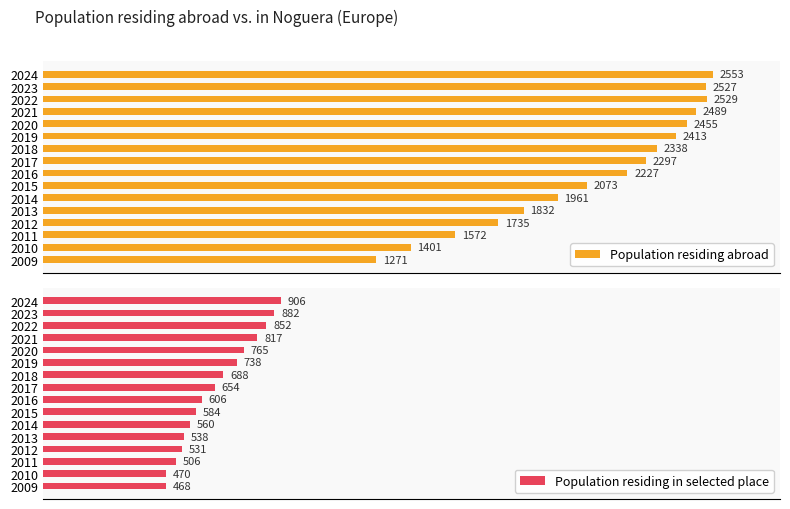

Count the number of data series in this chart.

2